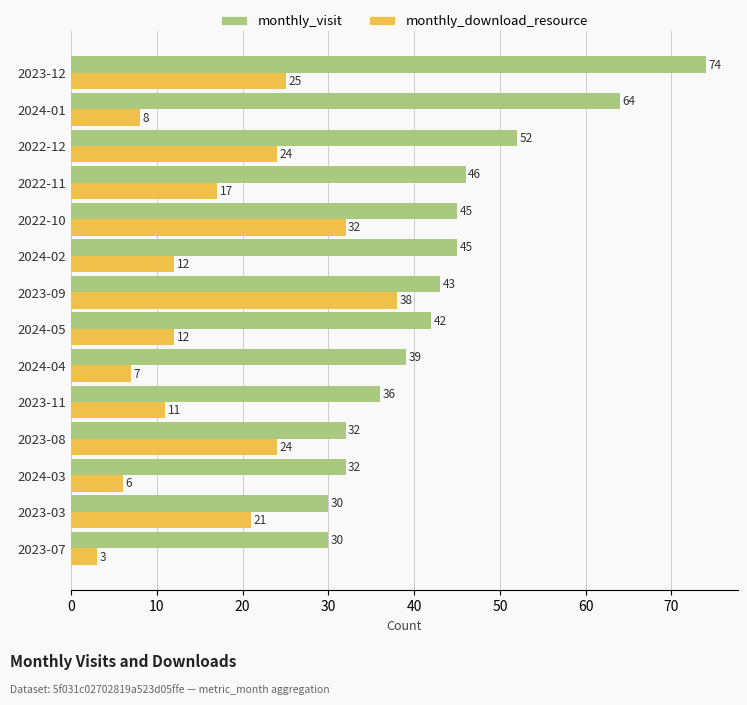

At which label is monthly_visit closest to 52?

2022-12